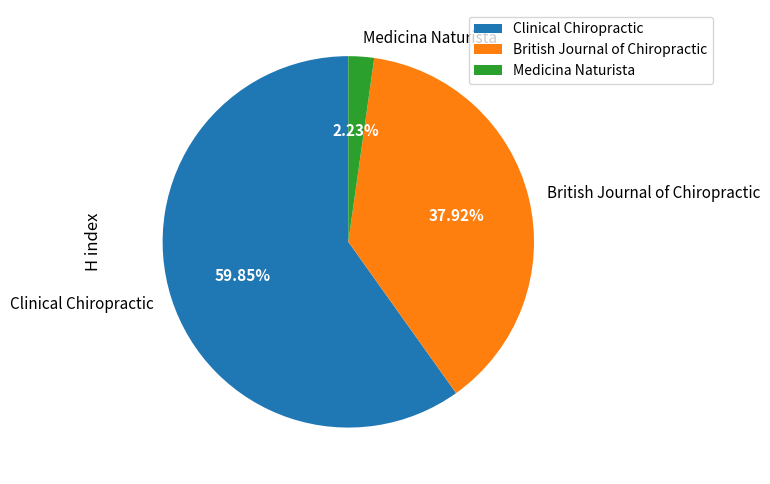

True or false: Medicina Naturista accounts for 2% of the total.

True